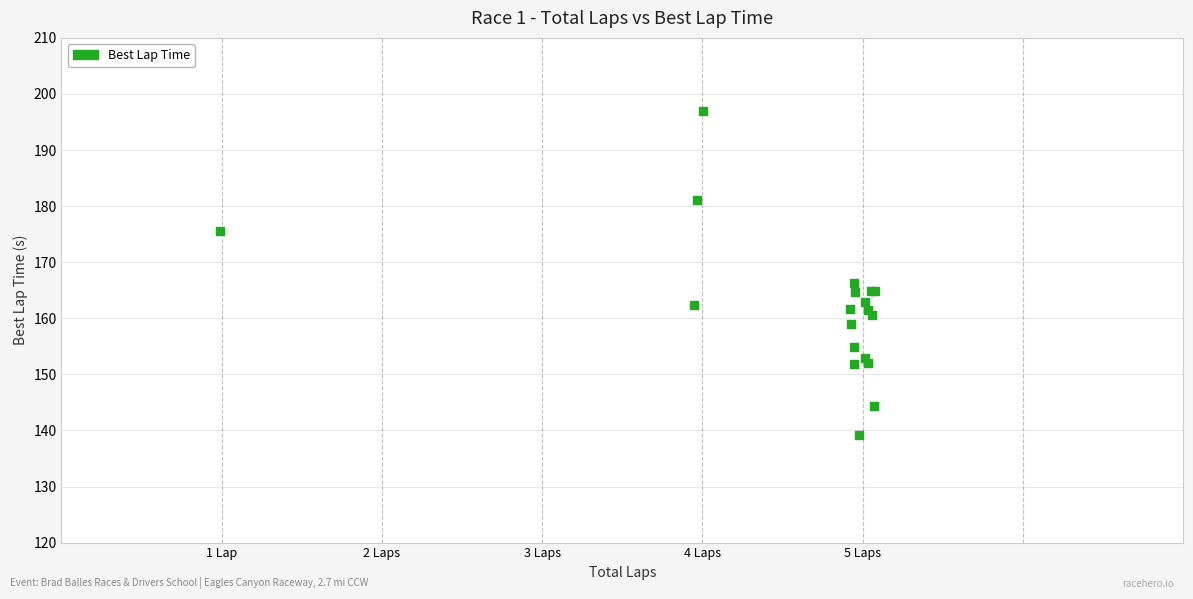

What Y value in the scatter plot is closest to 168?

166.2